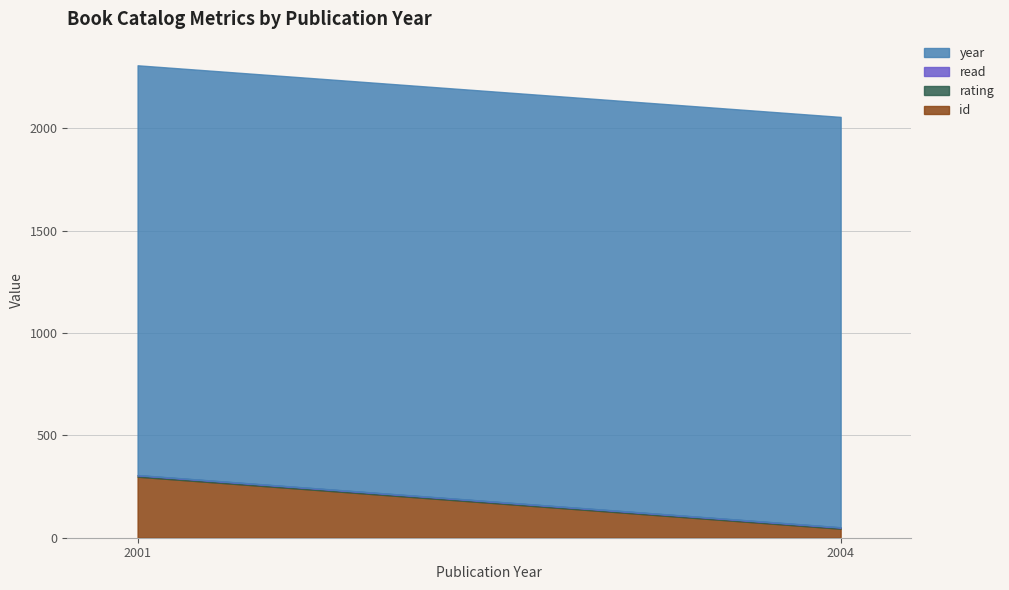

What value does the id series have at 2004, to the nearest 50?

50